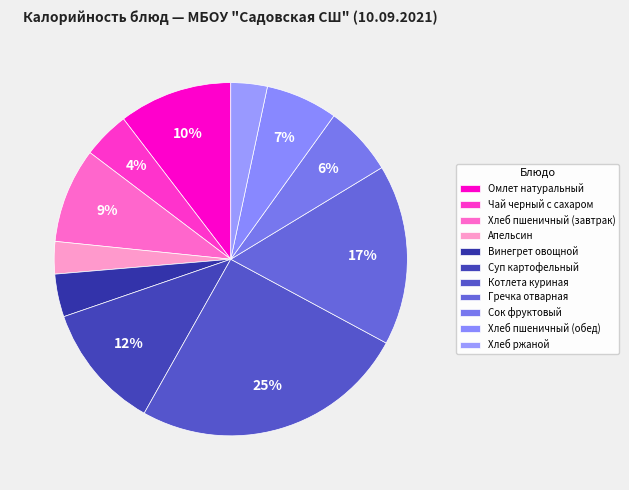

To the nearest percent, what is the combined percentage of Сок фруктовый and Котлета куриная?

32%